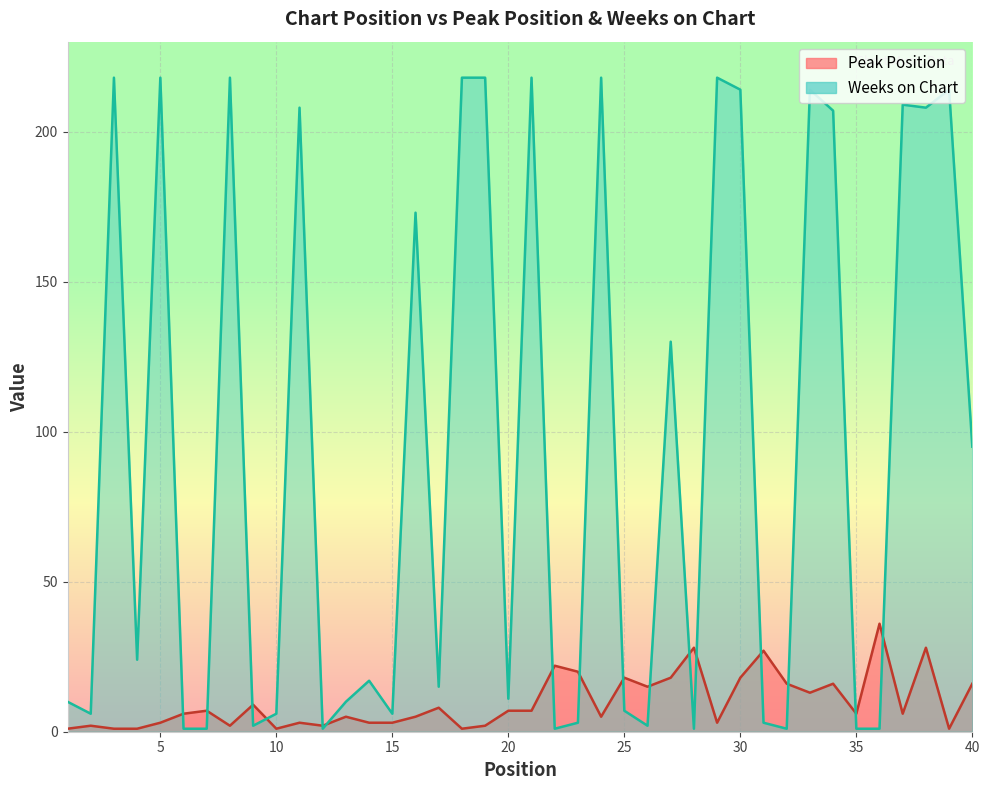

Which series ends up on top after the final intersection of Peak Position and Weeks on Chart?

Weeks on Chart